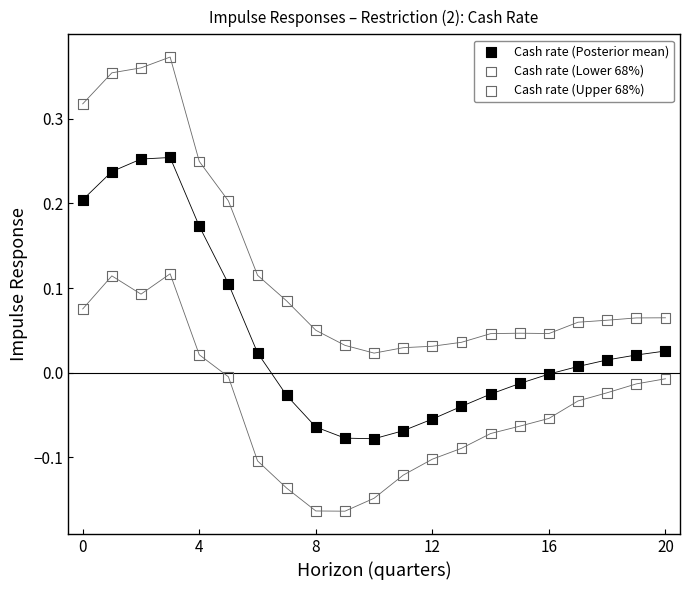

Which series has the widest spread of Y values?

Cash rate (Upper 68%)